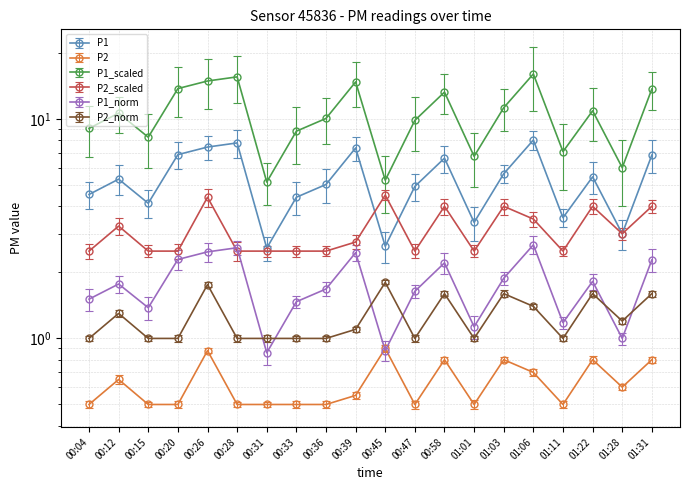

Which series has the largest total across all categories?

P1_scaled